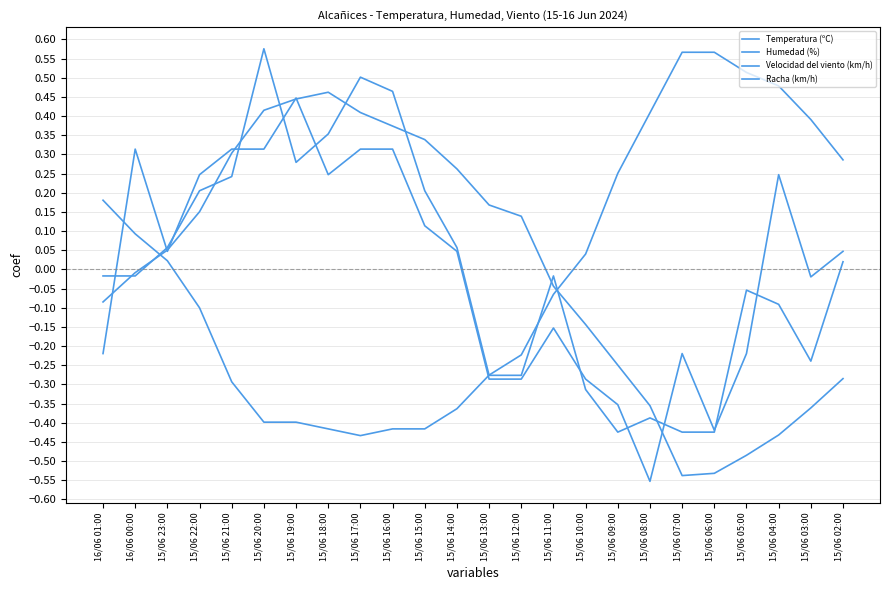

Where is the first local maximum for Velocidad del viento (km/h)?

16/06 00:00